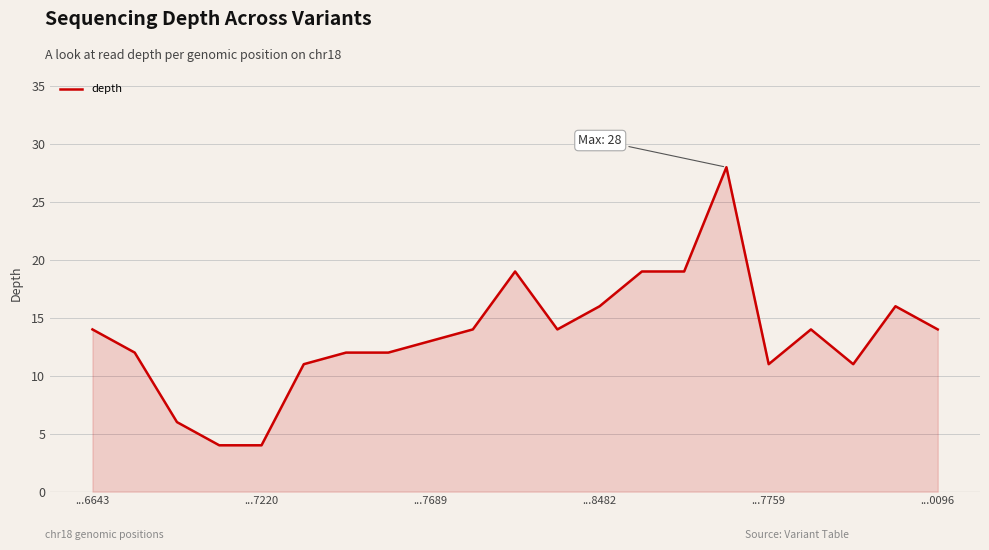

What is the smallest value displayed?

4